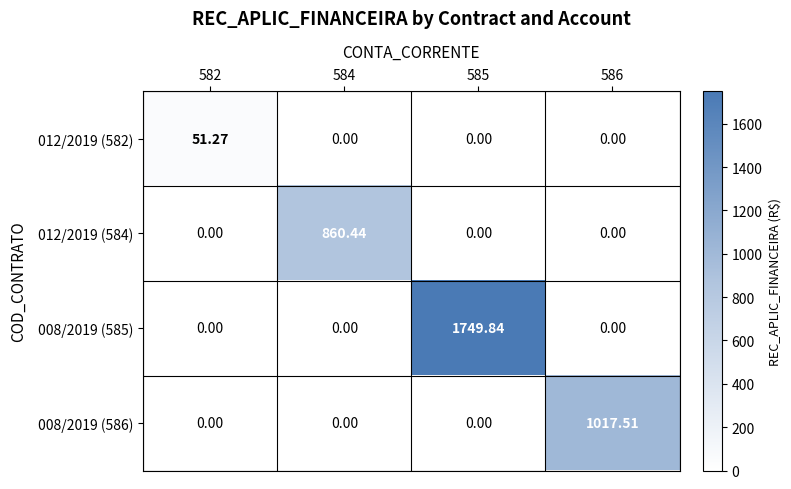

How many data points does each series have?

4